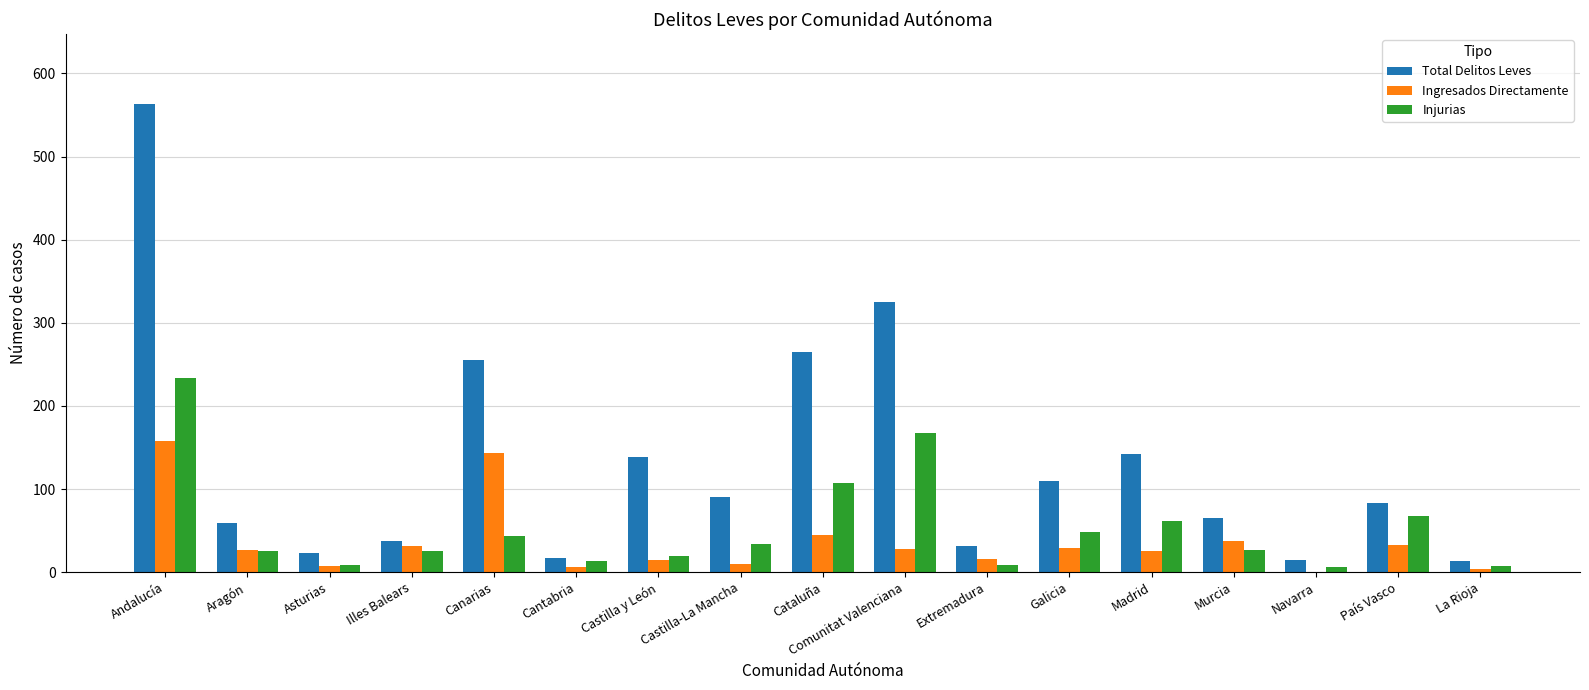

What is the difference between the Ingresados Directamente values at Galicia and Murcia?

9